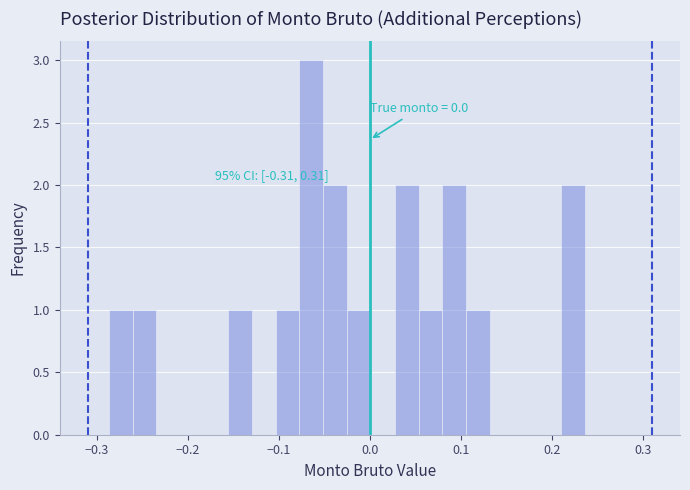

Read against the x-axis, roughly where is the centre of the tallest bar?

-0.06